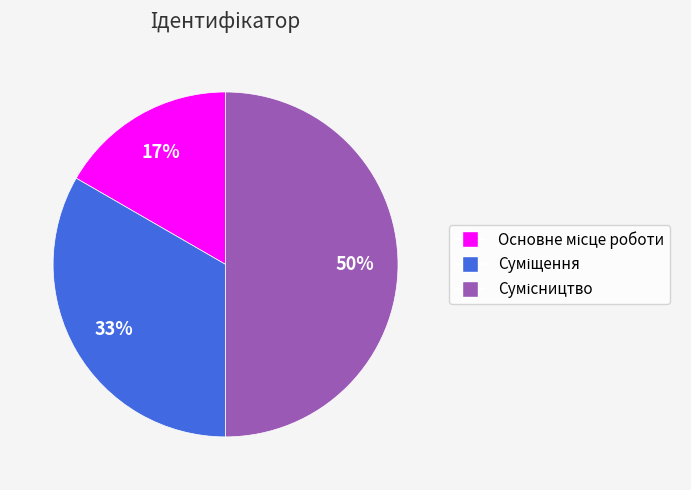

To the nearest percent, what is the average slice percentage?

33%